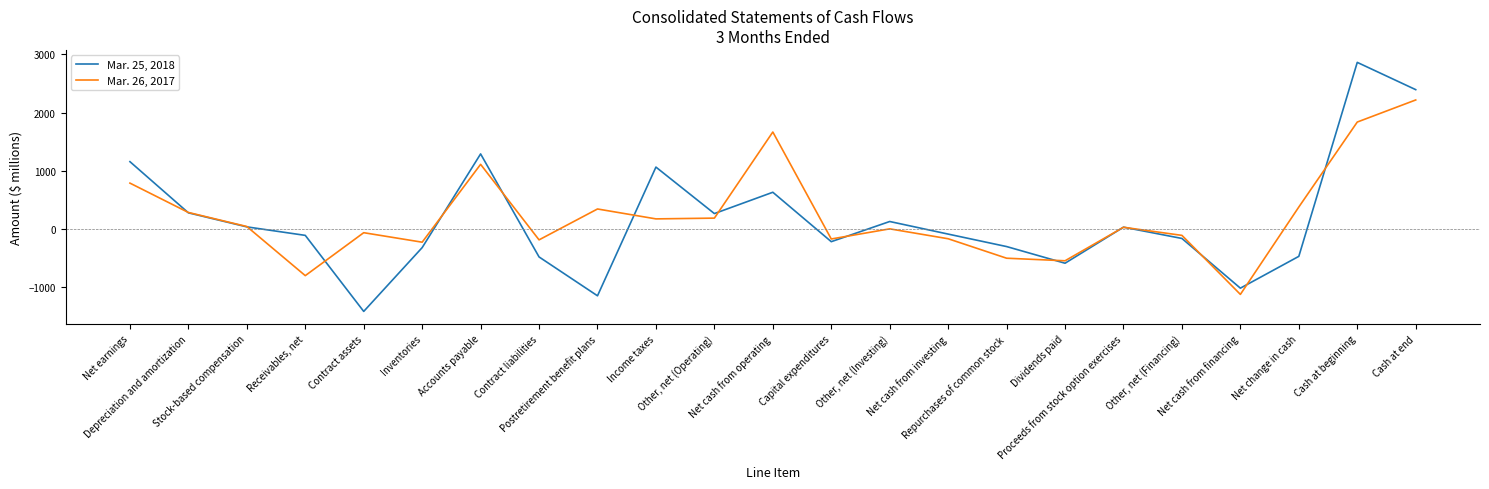

List the series in order of their peak value, lowest first.

Mar. 26, 2017, Mar. 25, 2018